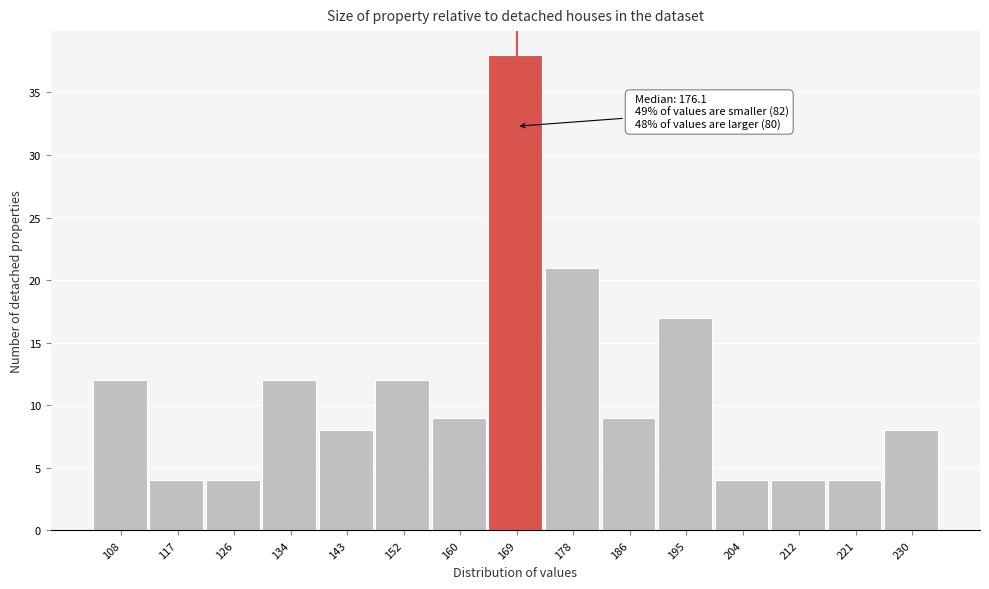

Reading left to right, extract all data points from this chart.

12	4	4	12	8	12	9	38	21	9	17	4	4	4	8